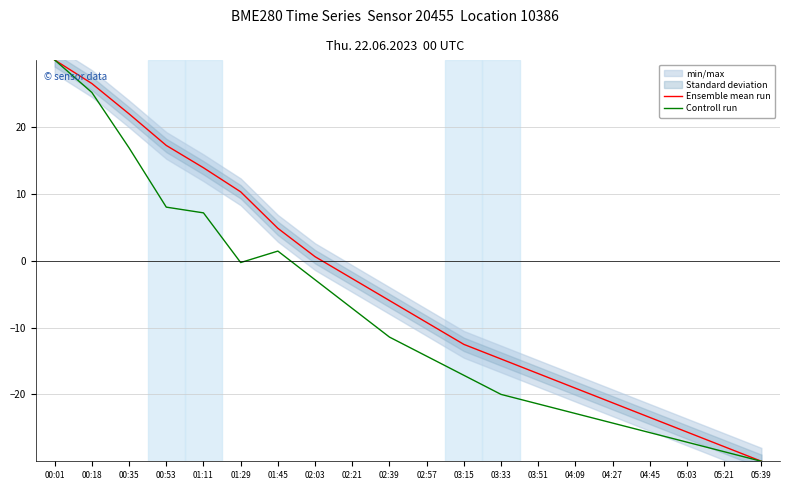

What is the value of the Controll run point at the 8th from the left?

-2.9